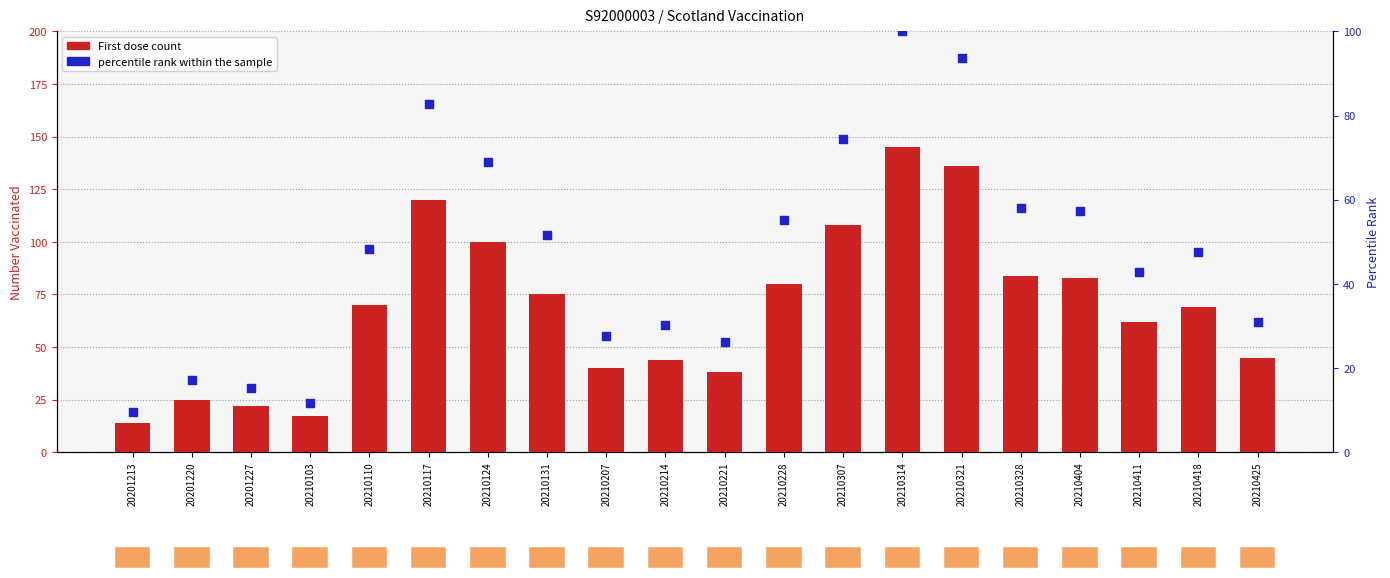

Is the value of First dose (count) at 20210131 greater than the value of percentile rank within the sample at 20210103?

Yes